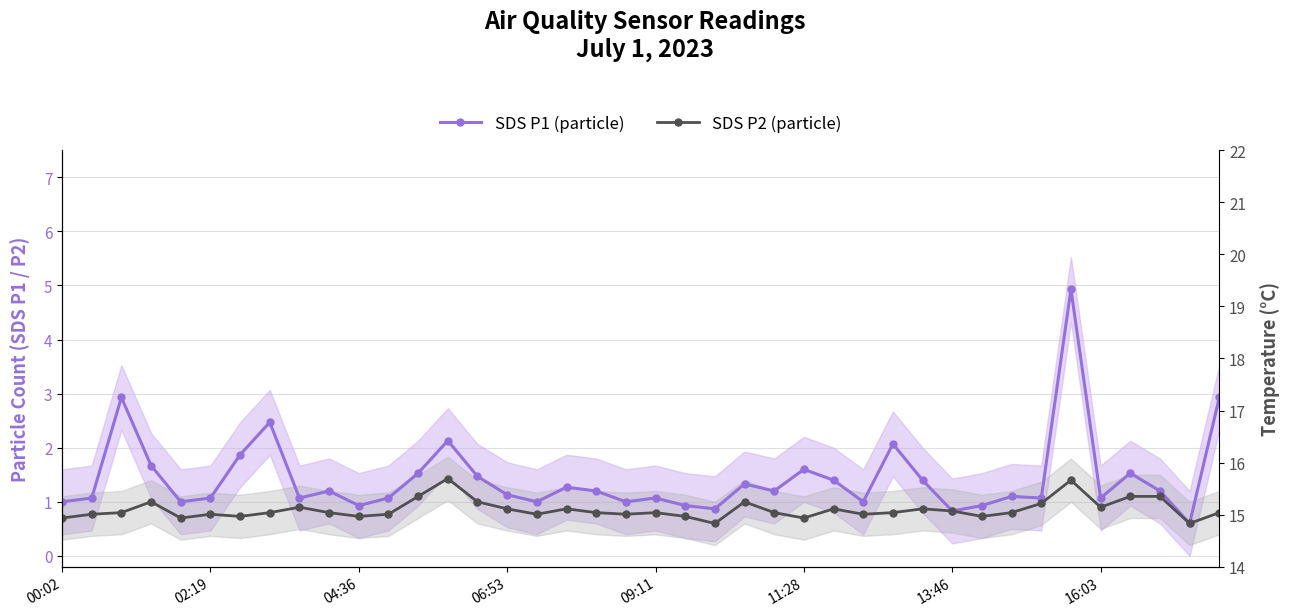

What is the difference between the second highest and minimum values in the SDS P2 (particle) series?

0.8